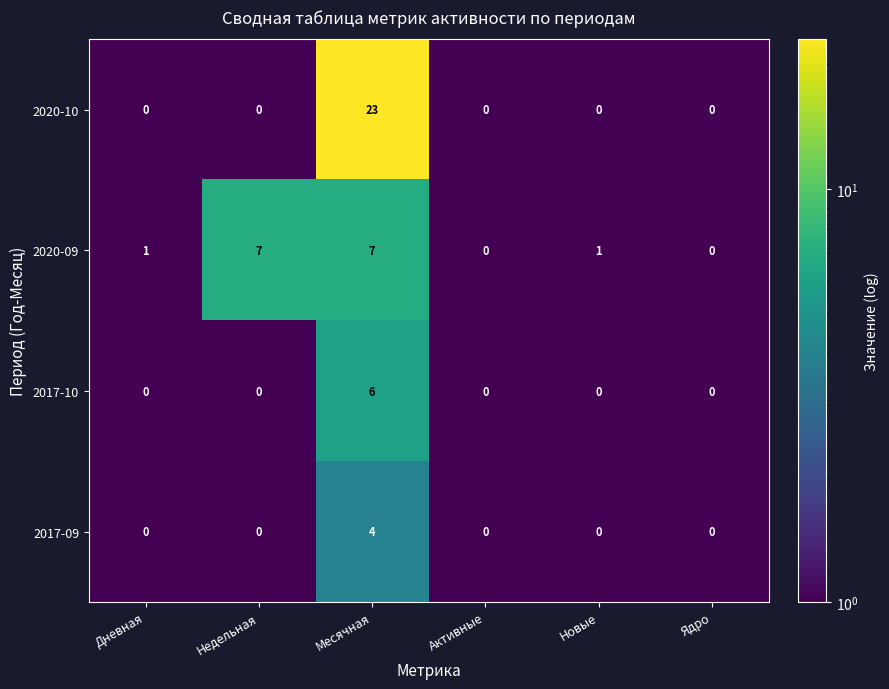

What is the maximum value shown in the chart?

23